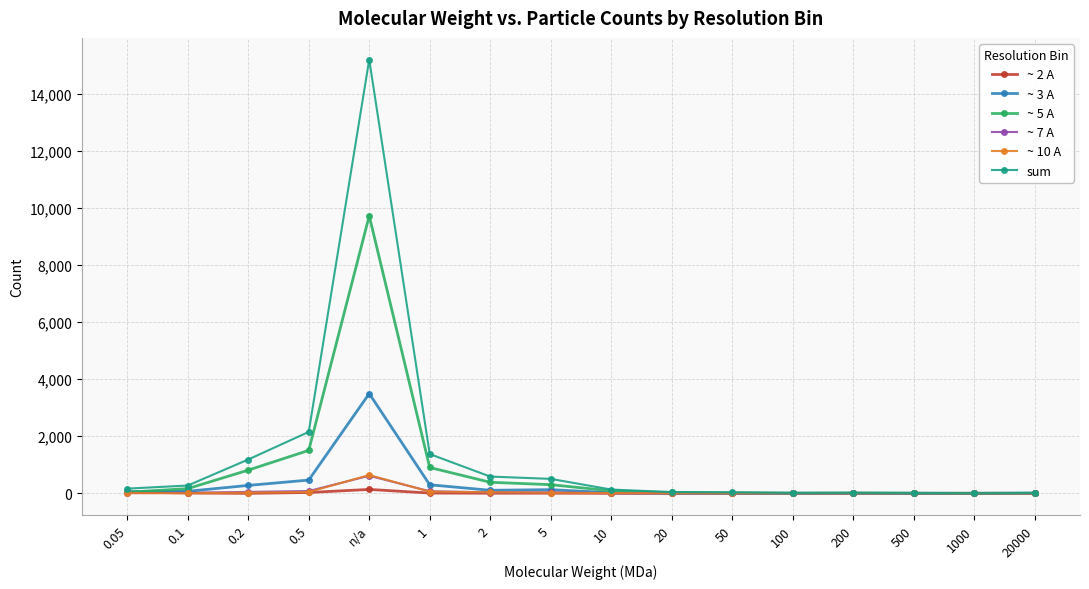

What is the difference between the second highest and second lowest values in the ~ 7 A series?

80